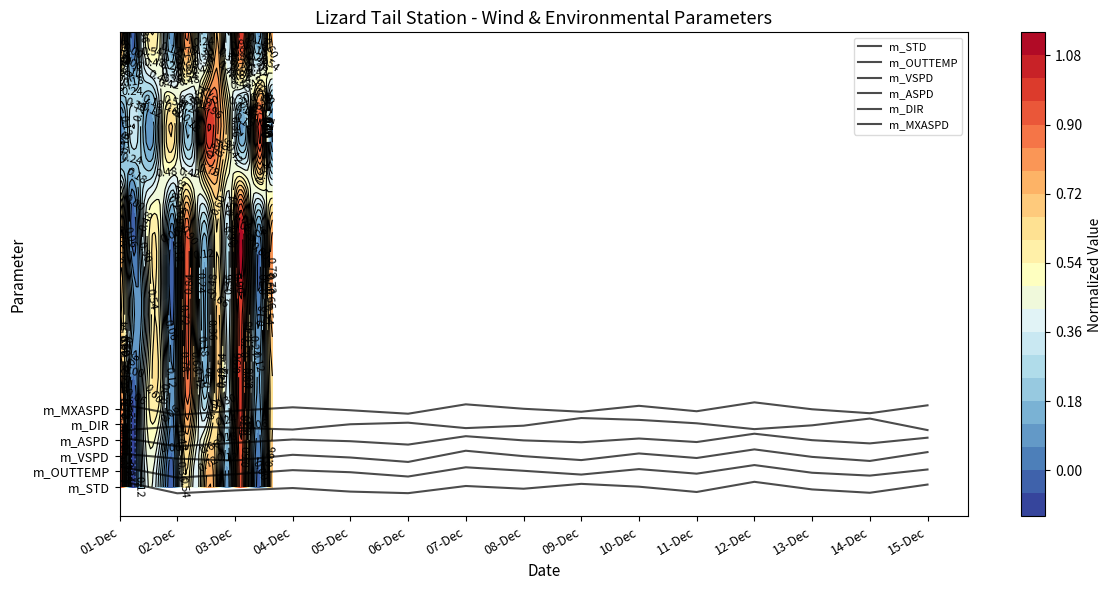

What is the approximate value of m_OUTTEMP at 01-Dec?

1.3